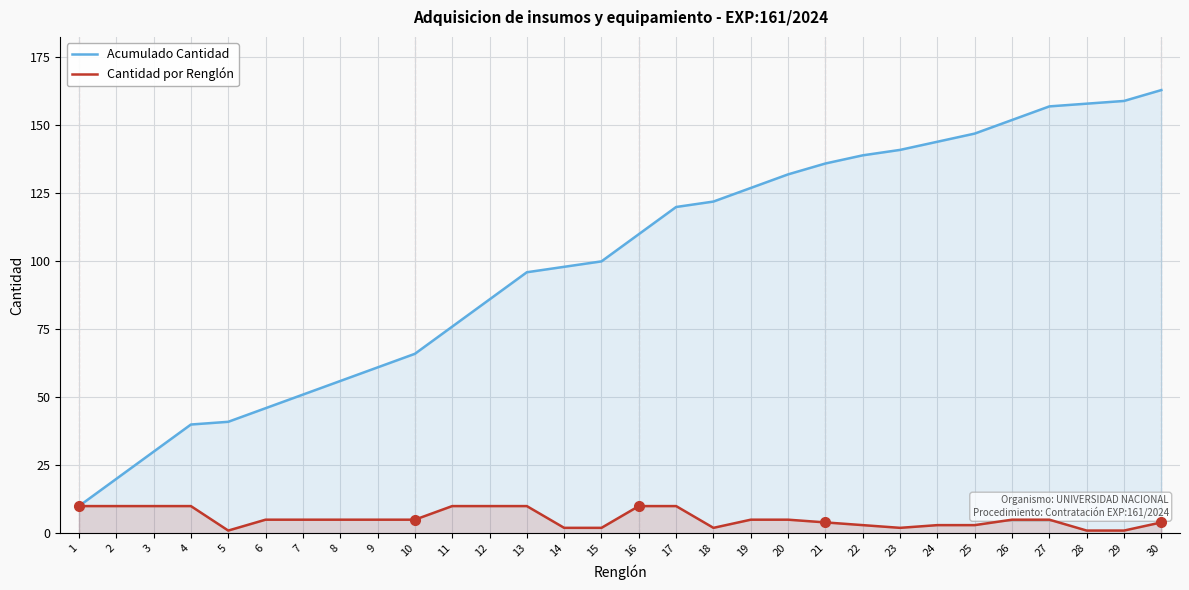

Rank the series by their maximum value, from lowest to highest.

Cantidad por Renglón, Acumulado Cantidad